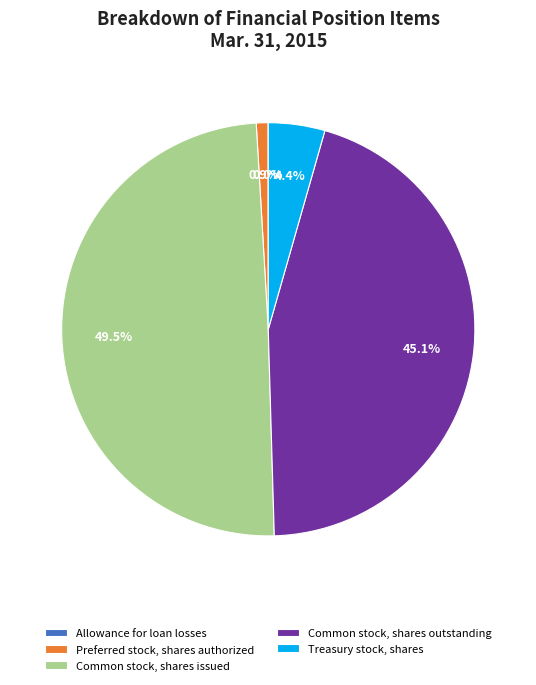

Which slice is the largest?

Common stock, shares issued